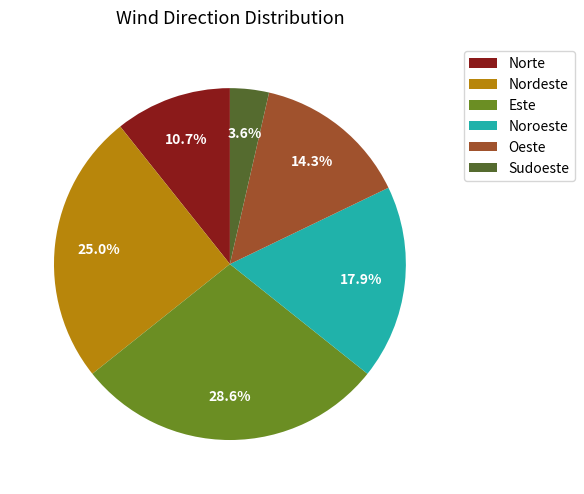

The Noroeste slice represents 18% of the pie. True or false?

True